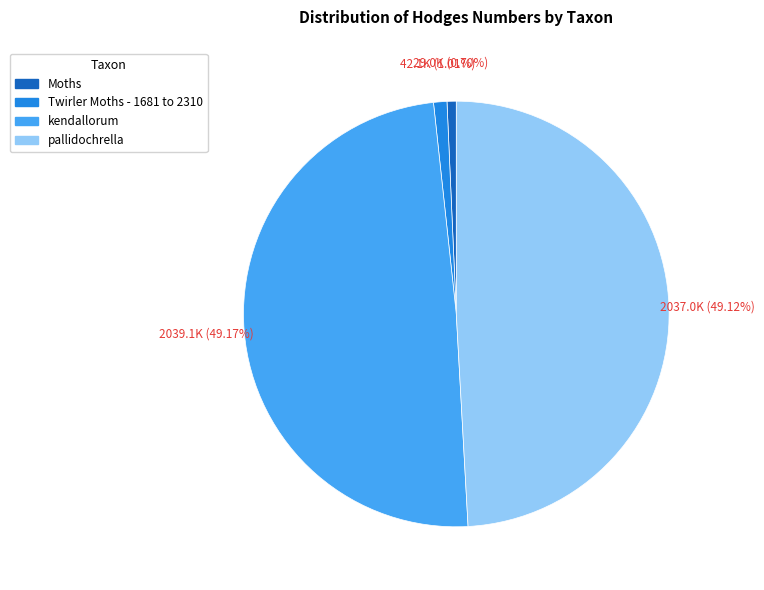

How many slices are in this pie chart?

4